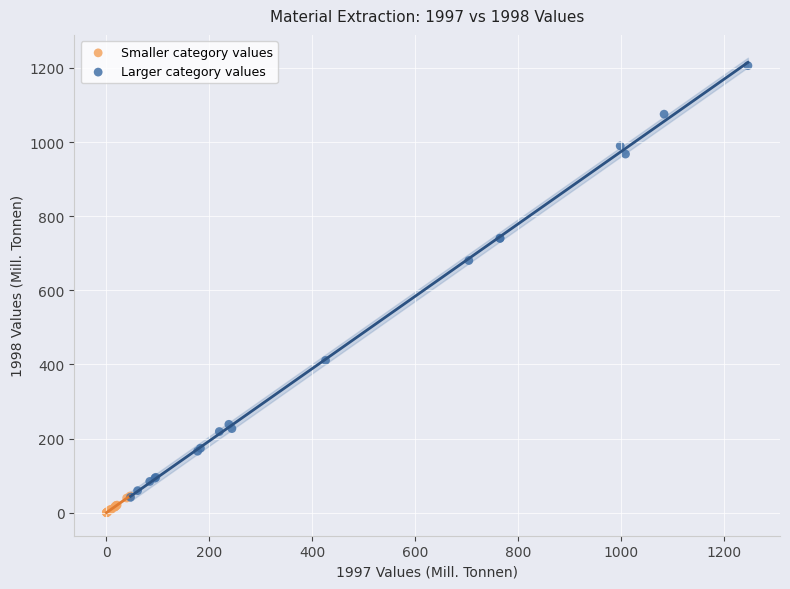

Which series has the widest spread of Y values?

Larger category values